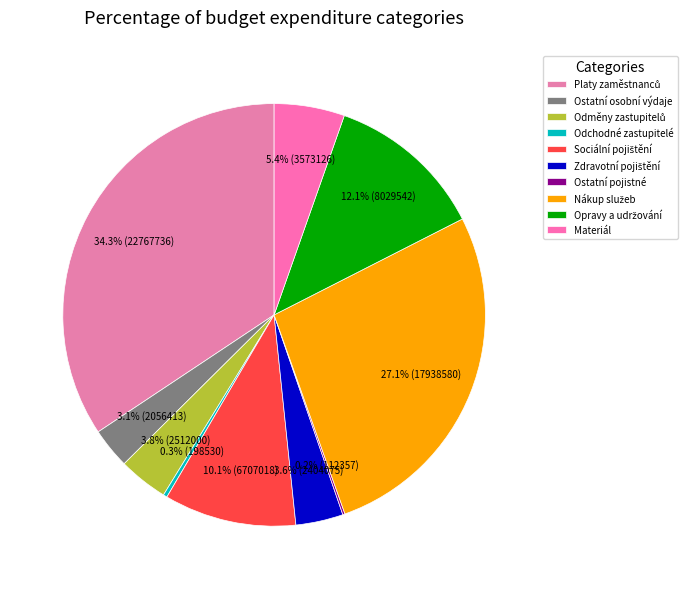

Is there a majority slice in this chart?

No